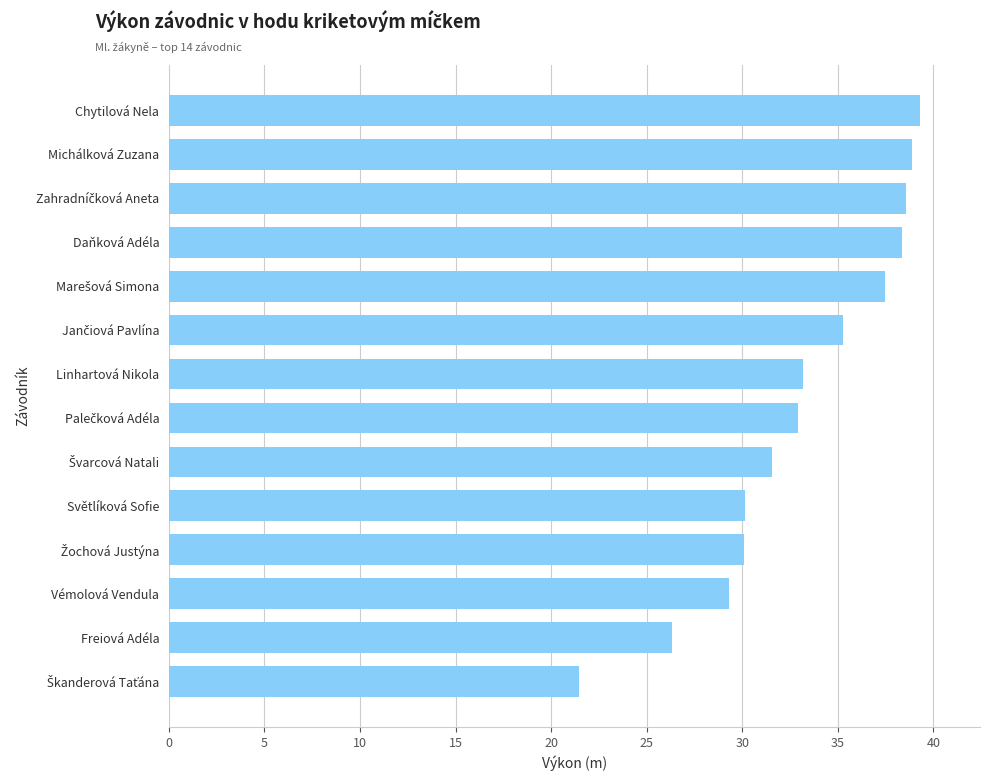

What is the approximate value at Freiová Adéla?

26.3